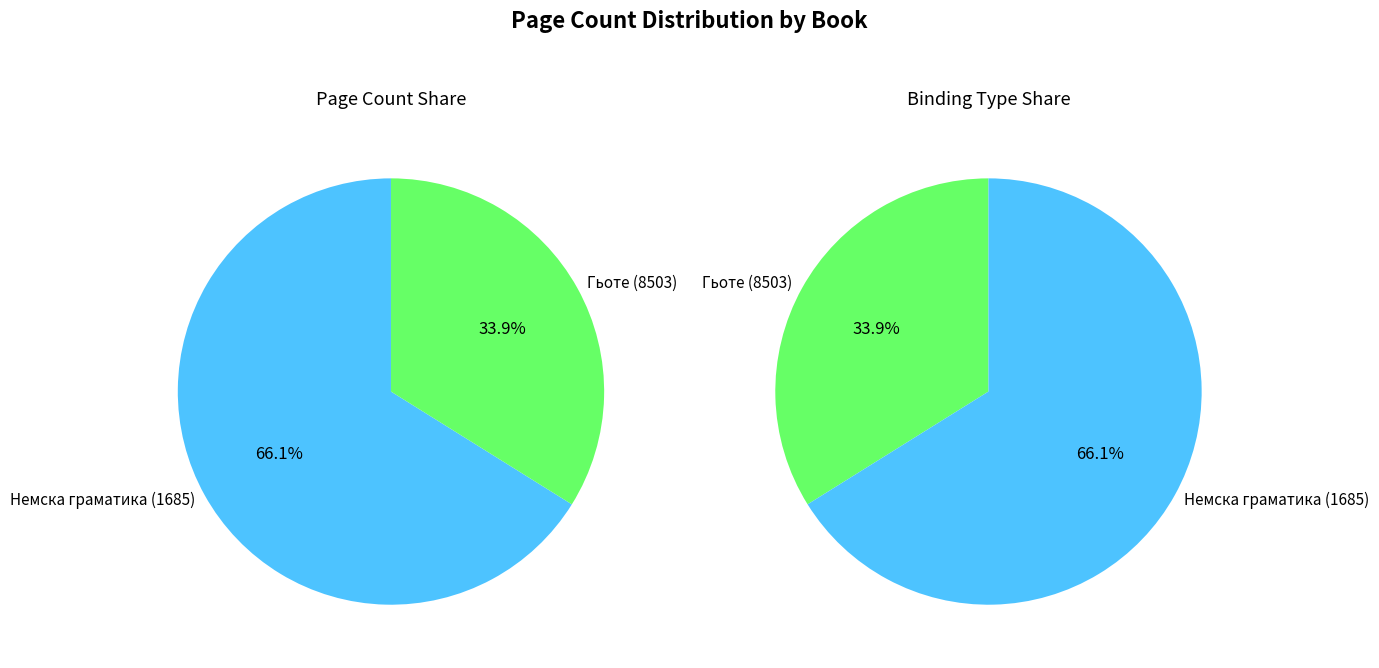

Which category has the smallest portion of the pie?

Гьоте (8503)